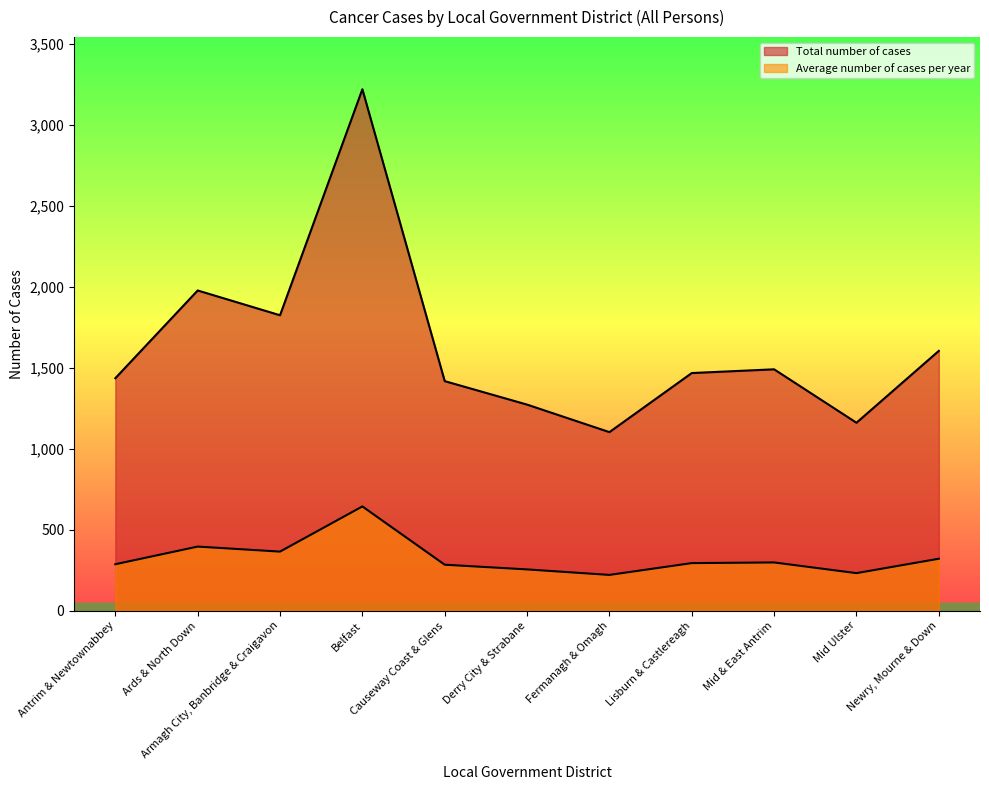

Which category has the highest value in the Average number of cases per year series?

Belfast